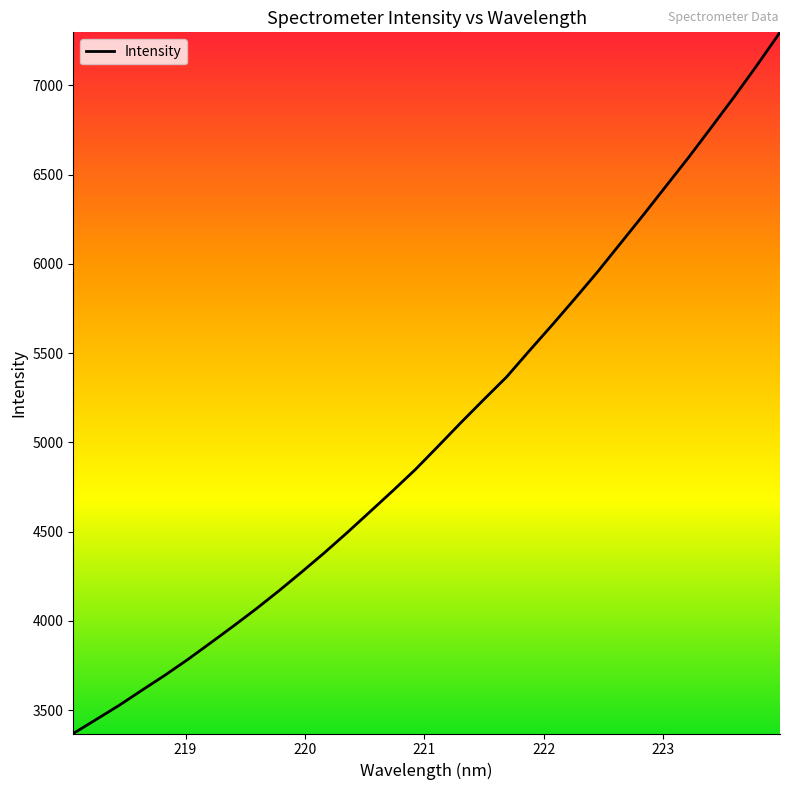

What is the maximum value shown in the chart?

7297.4